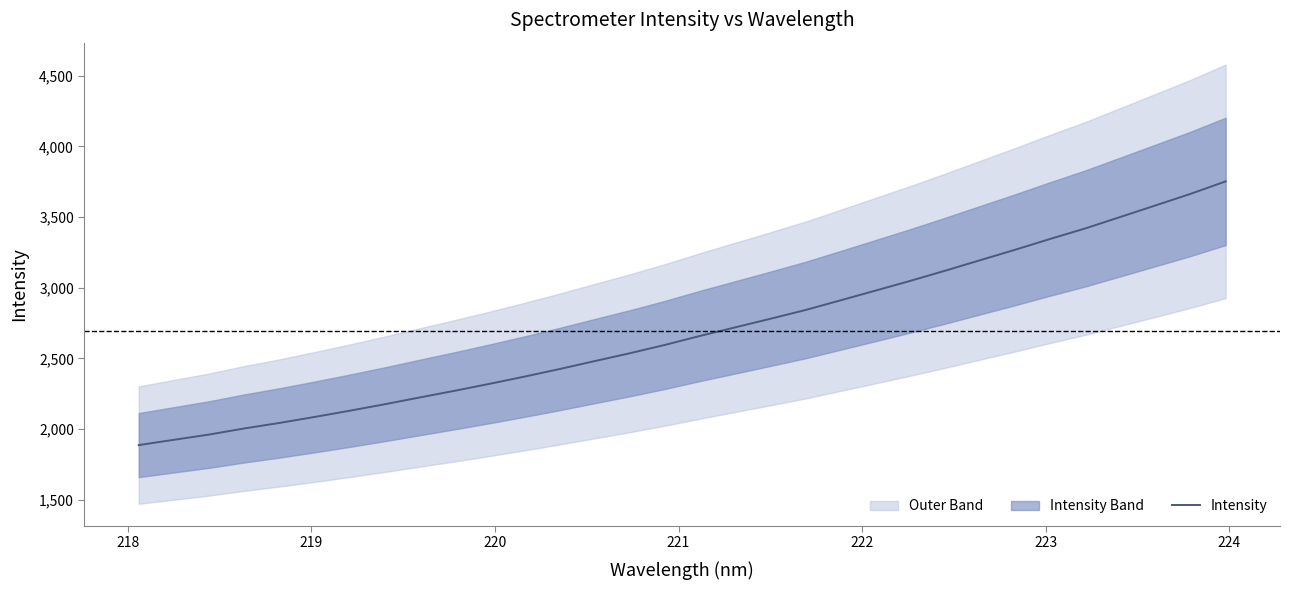

What is the maximum value for Intensity?

3752.4